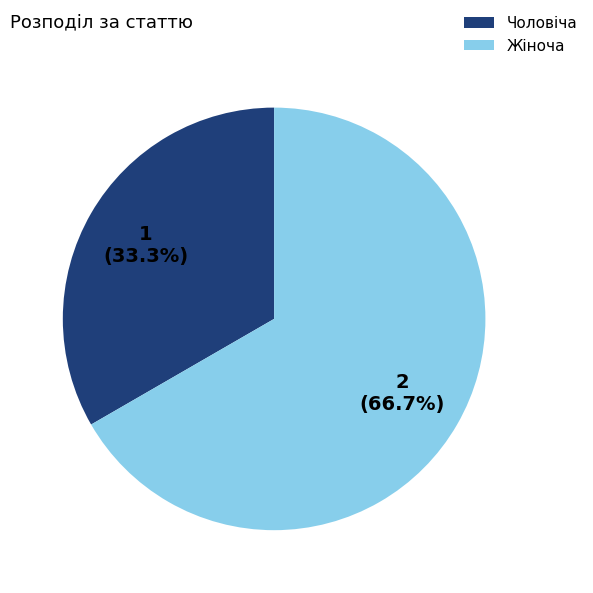

Which category has the smallest portion of the pie?

Чоловіча